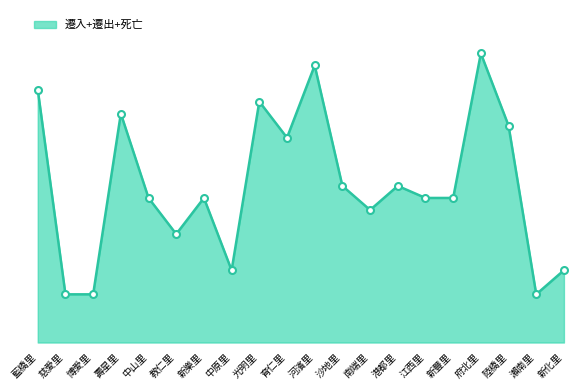

Does the chart have visible grid lines?

No